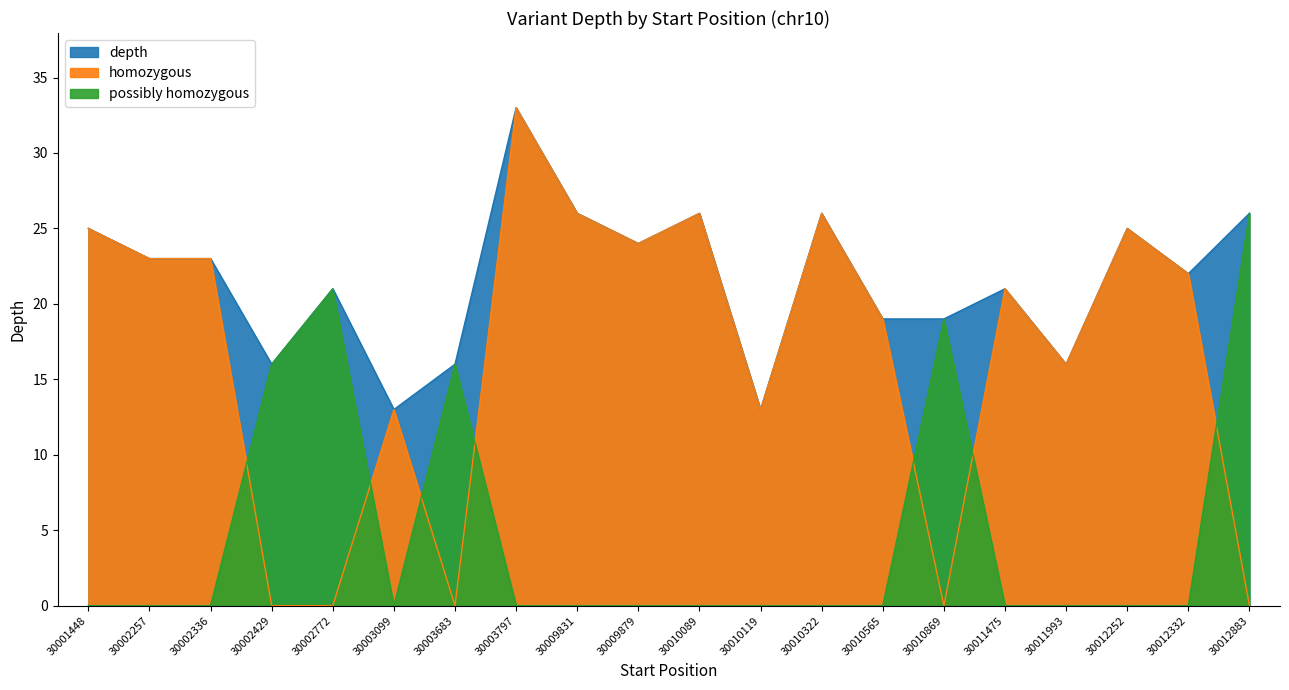

At which category is the sum across all series the highest?

30003797